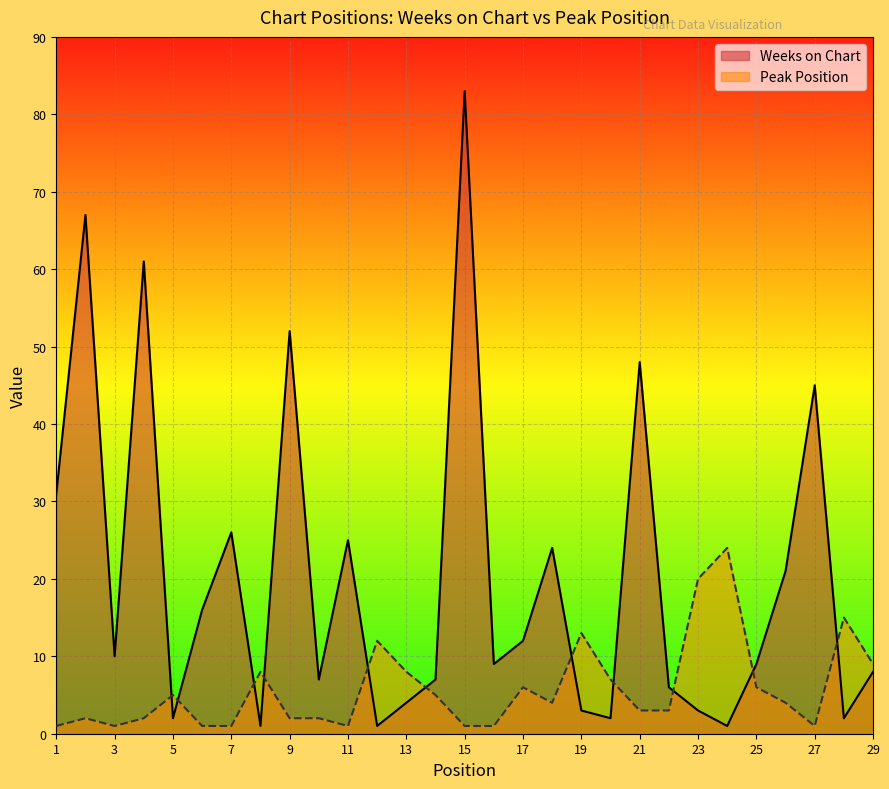

Which series has the largest total across all categories?

Weeks on Chart